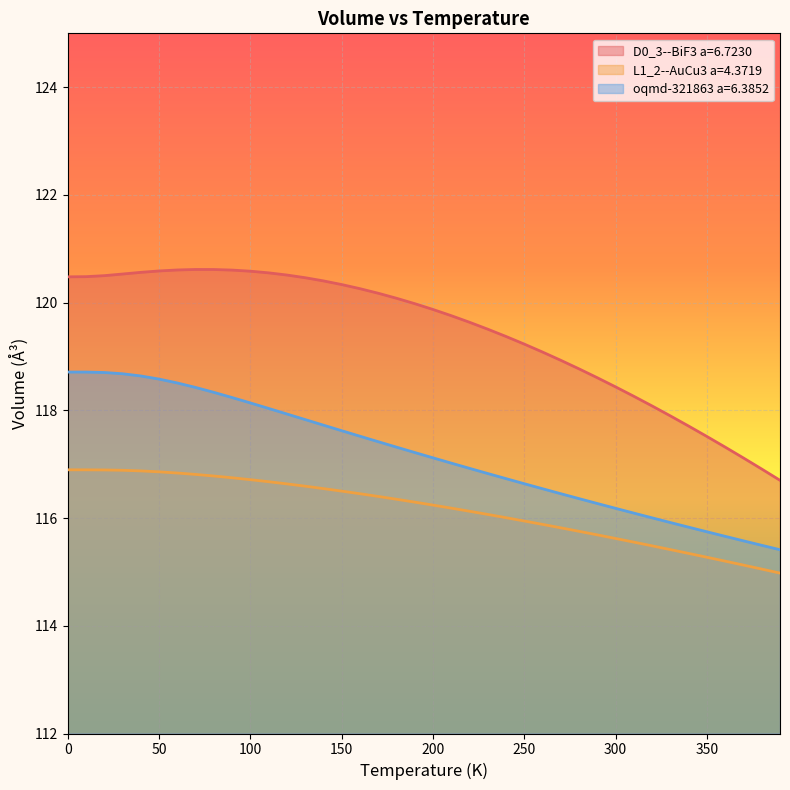

How many data points in D0_3--BiF3 a=6.7230 are above 119?

27